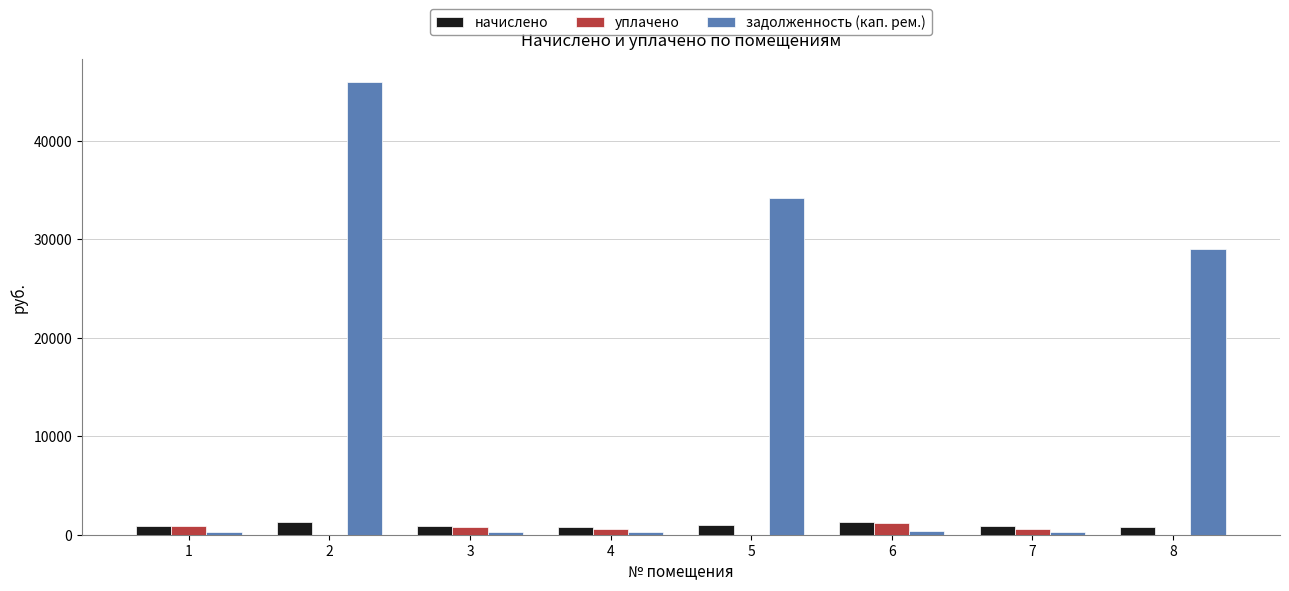

What is the sum of the уплачено values at 7 and 2?

570.1